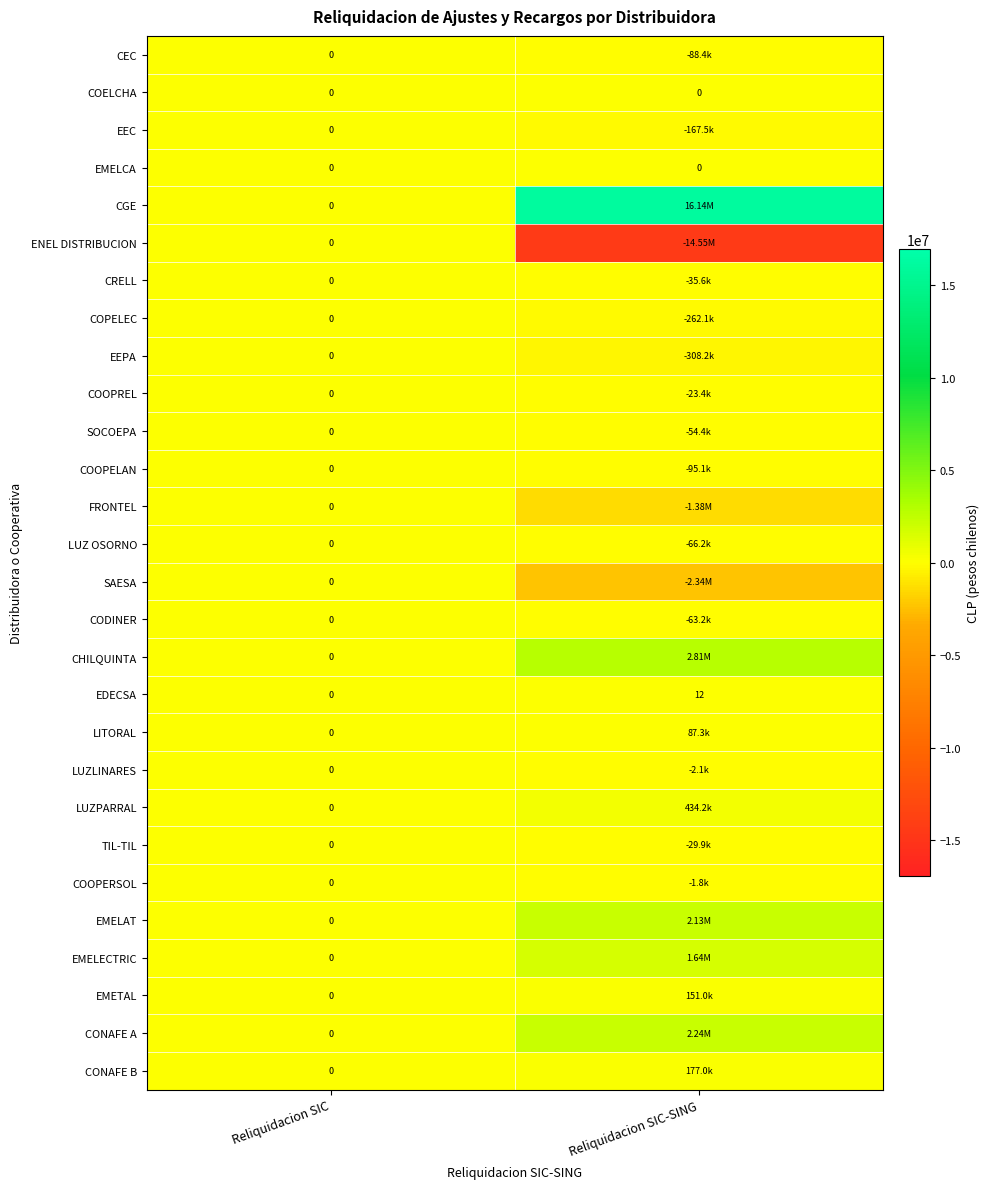

Is it true that SAESA equals -2341109.4 at Reliquidacion SIC-SING?

True